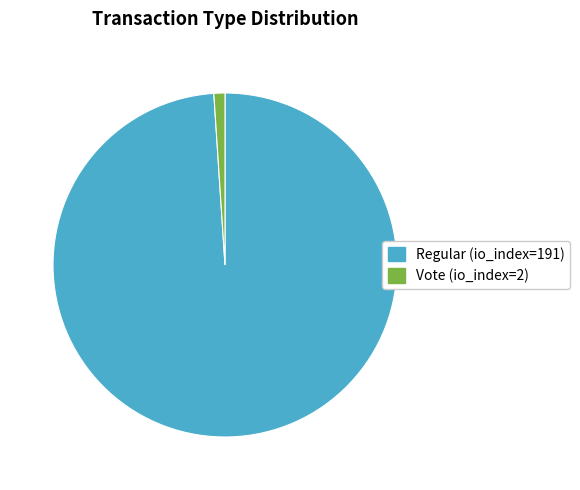

Which category has the biggest portion of the pie?

Regular (io_index=191)